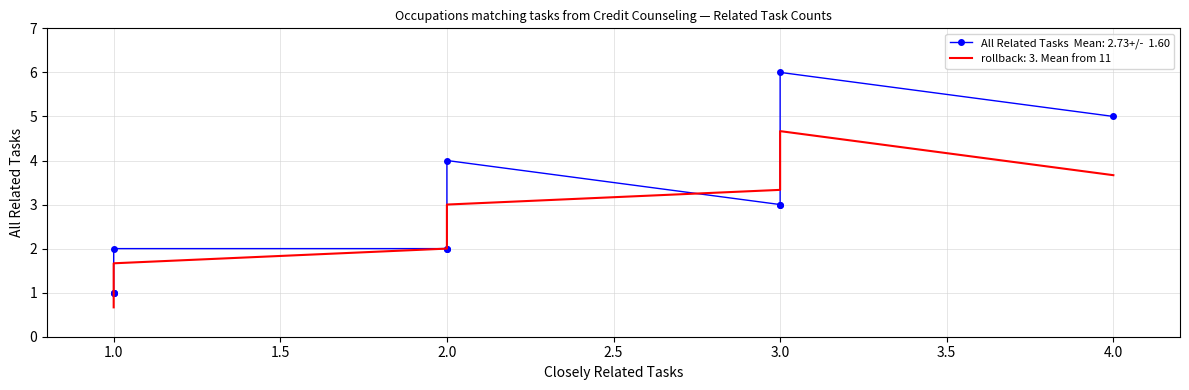

What is the sum of the values at 3 and 3?

9